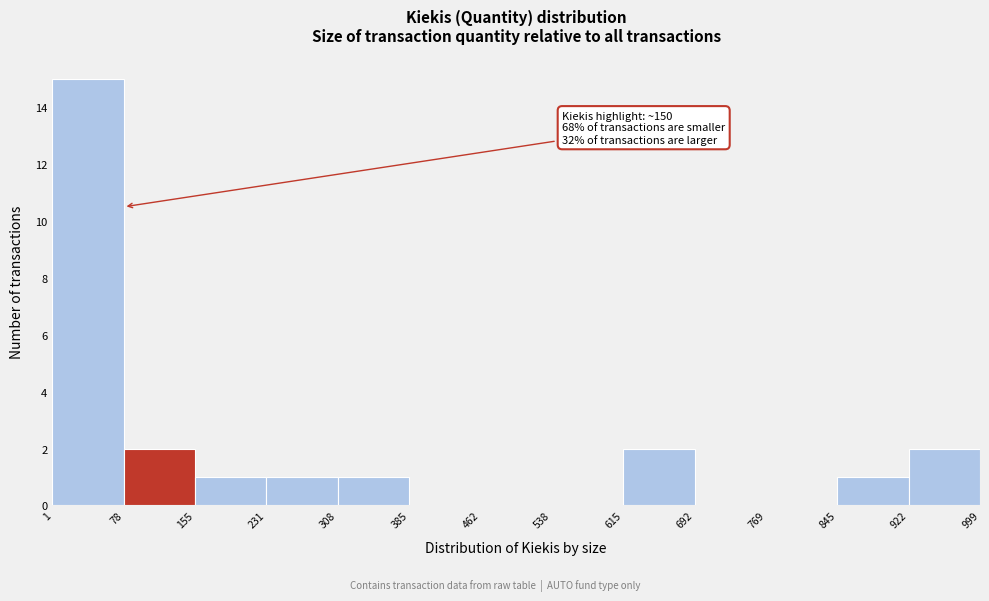

Over which range of the x-axis is the bar tallest?

1 to 78